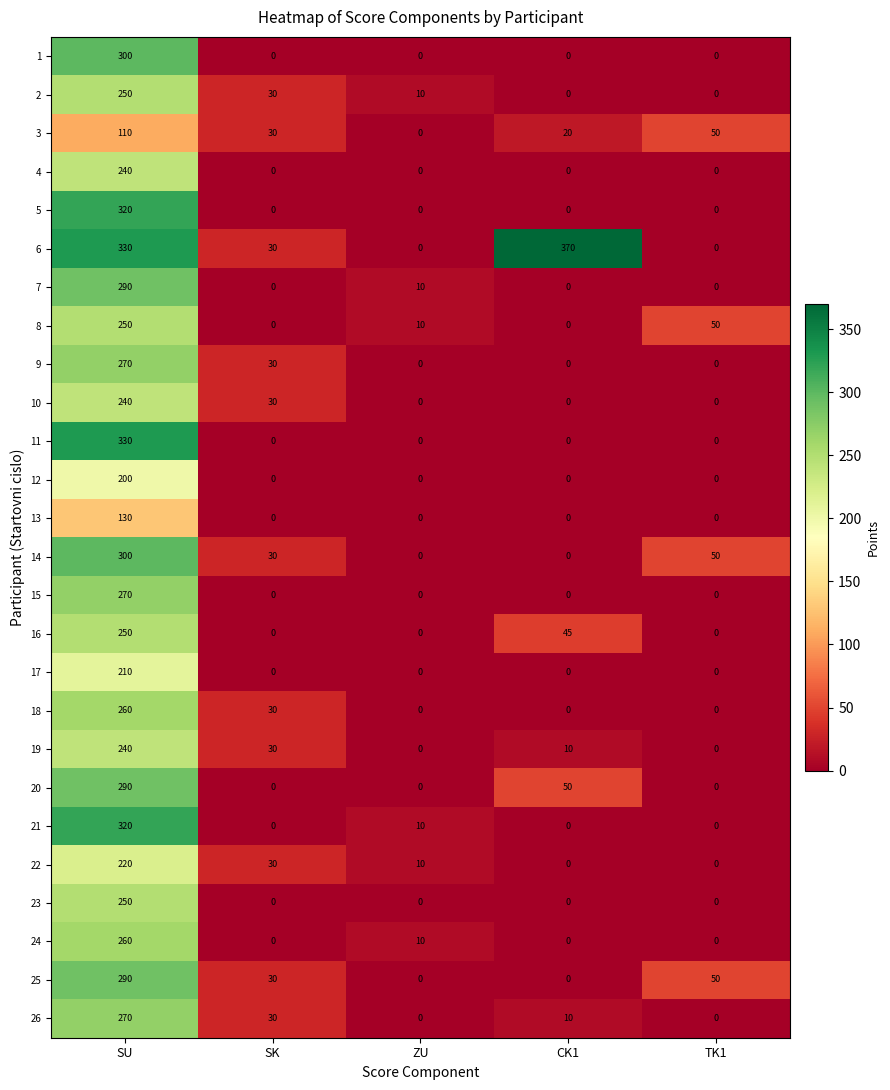

What is the highest value of the 24 series?

260